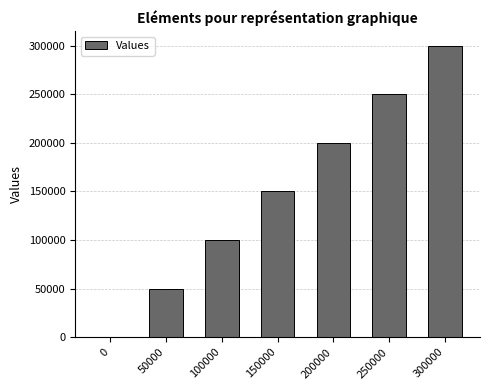

Is it true that the value at 0 is 0?

True